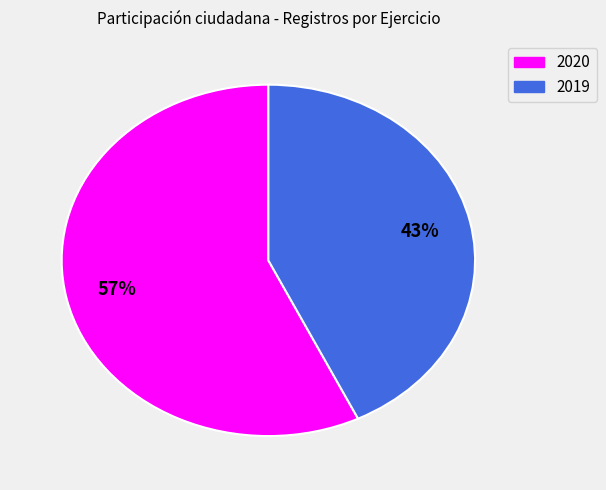

Do 2019 and 2020 together represent more than half of the pie?

Yes